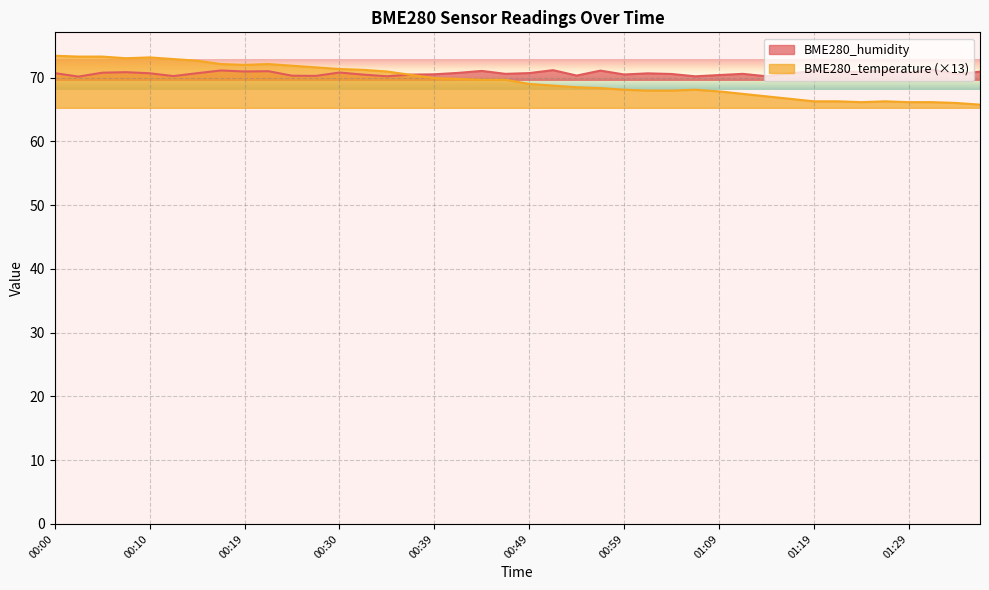

Is it true that BME280_temperature equals 66.2 at 01:31?

True